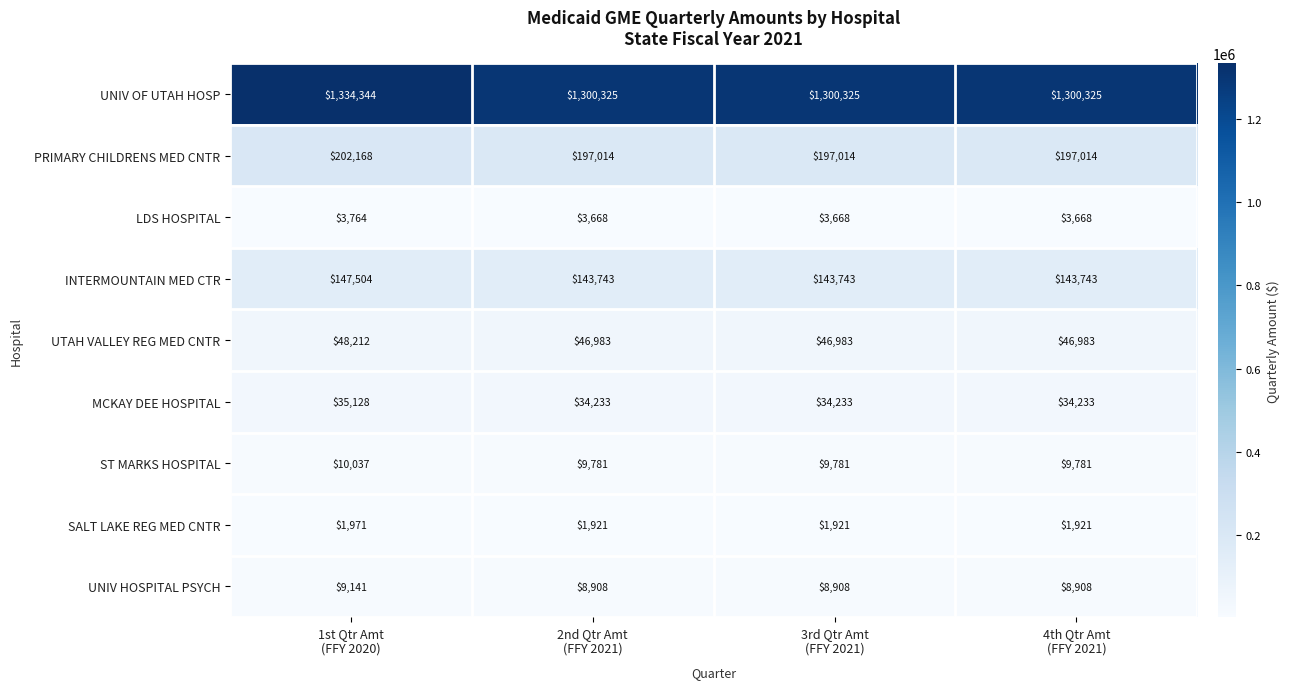

What is the difference between the maximum and second lowest values in the MCKAY DEE HOSPITAL series?

895